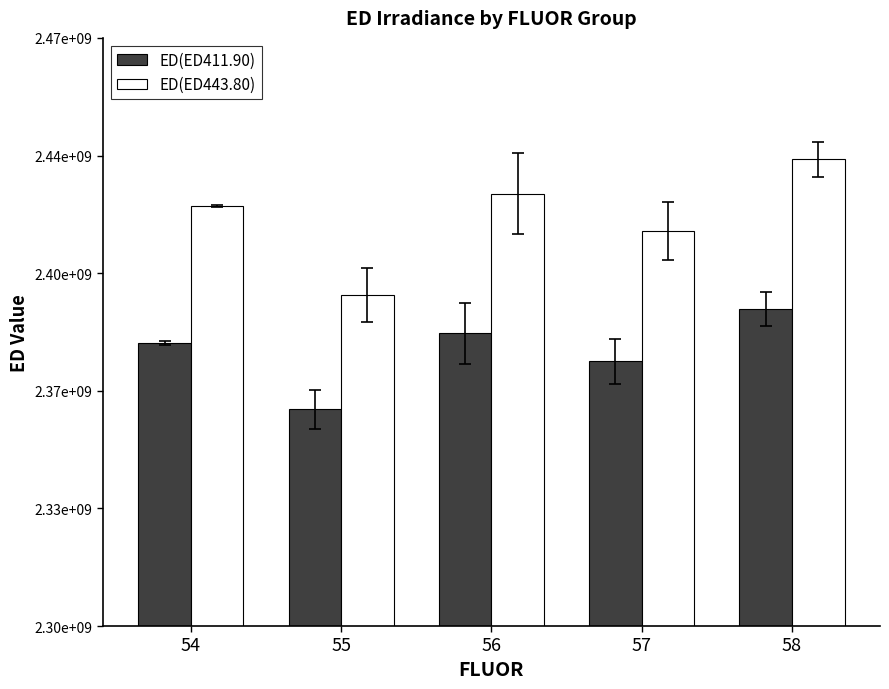

What is the value of the ED(ED411.90) bar at the 2nd from the left?

2362587806.0